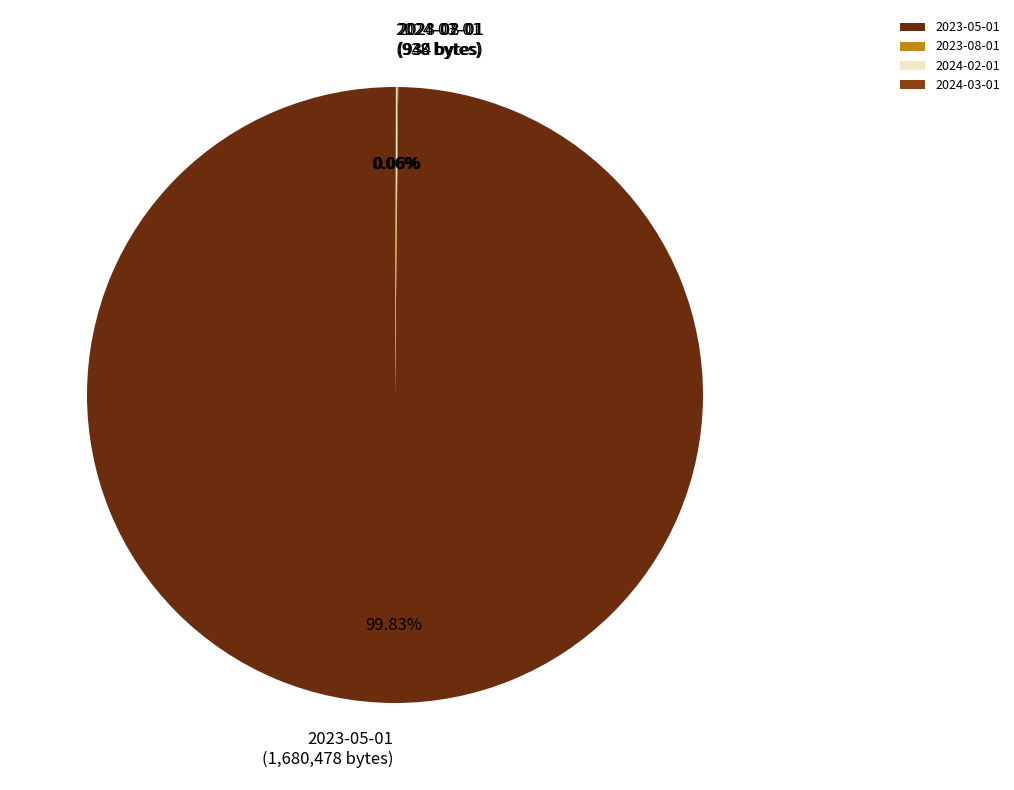

How much of the chart is everything except 2023-05-01?

0.2%